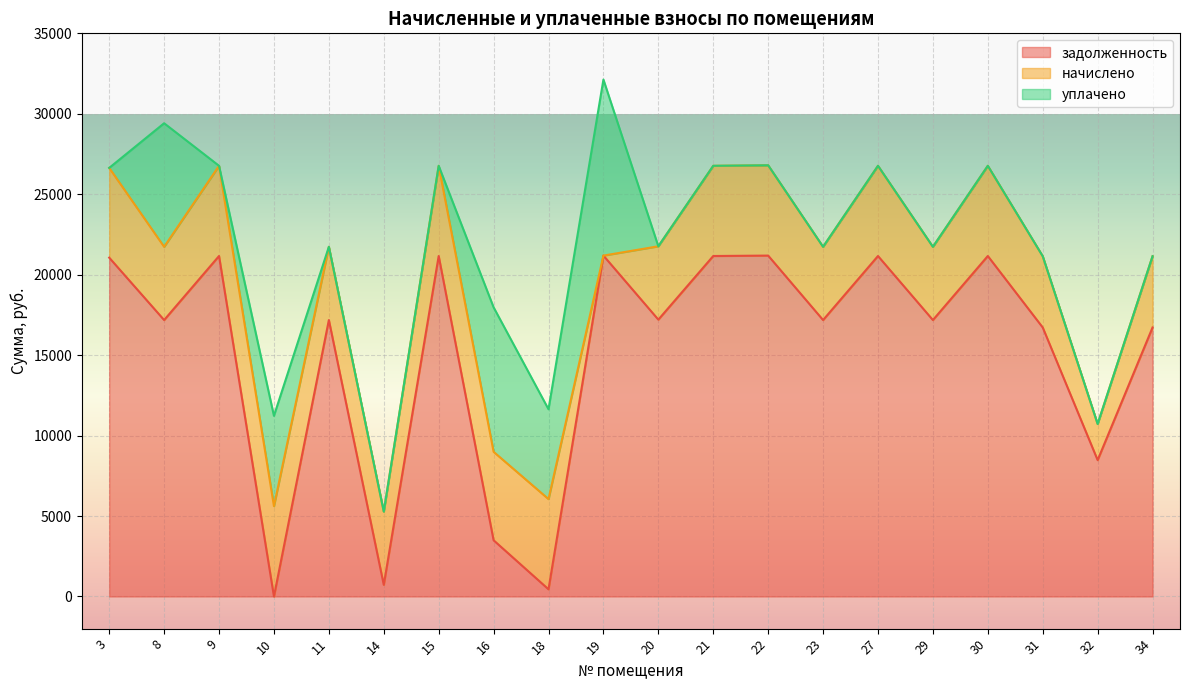

How many categories are shown in the chart?

20